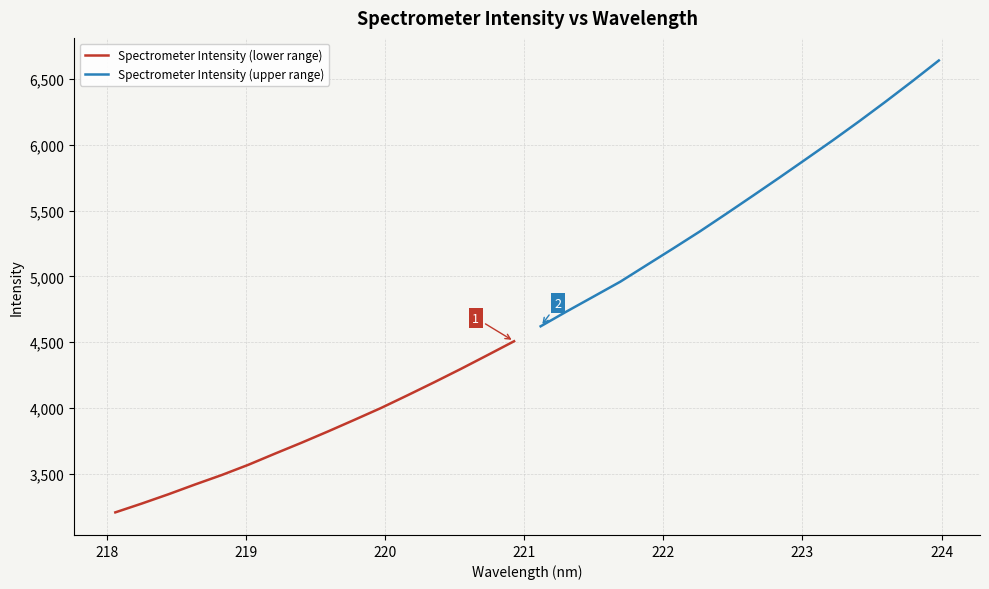

How many data points in Spectrometer Intensity (lower range) are above 3820?

8